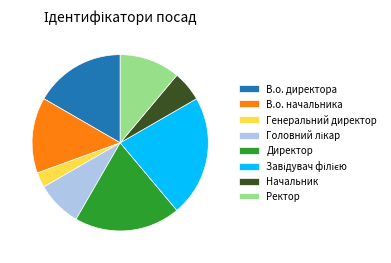

Which category has the smallest portion of the pie?

Генеральний директор